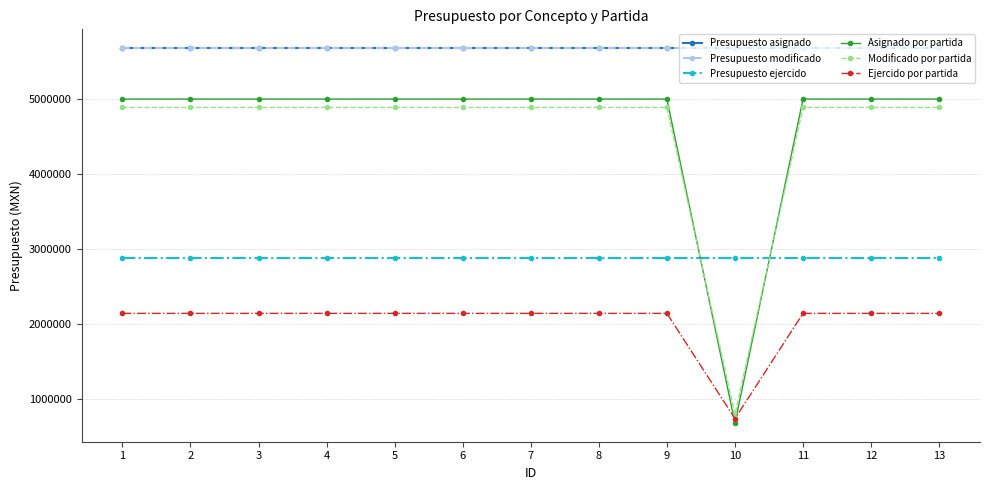

How many lines are shown in the chart?

6